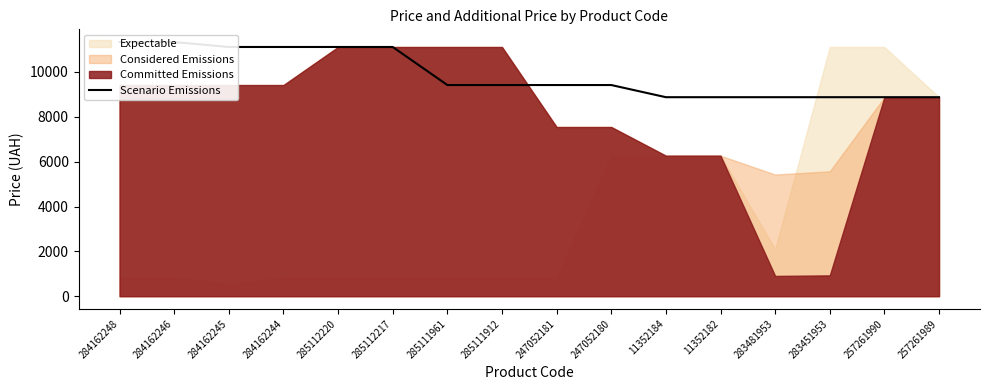

True or false: the data shows 8874.6 at 283481953.

True